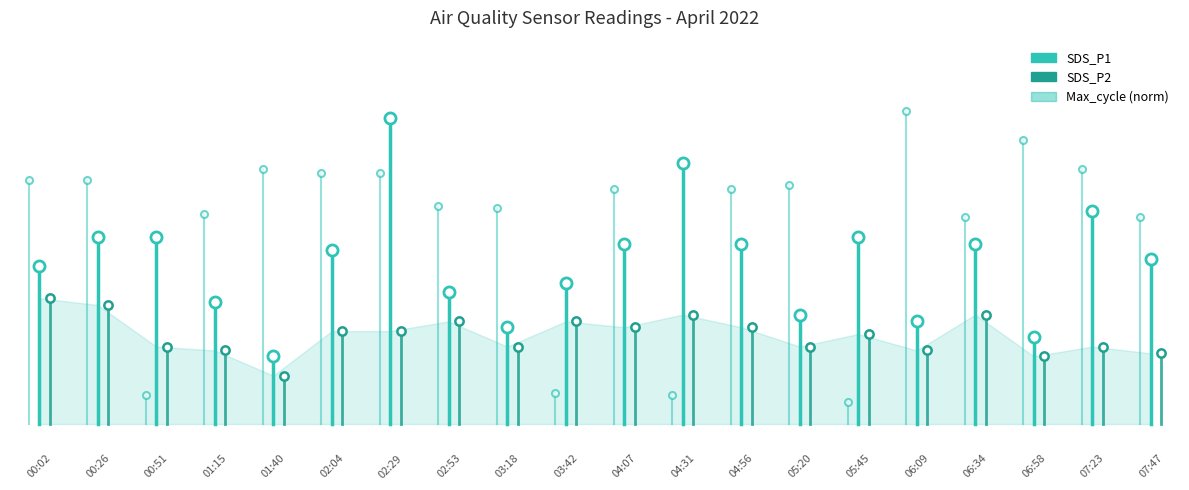

What is the minimum value shown in the chart?

1.8